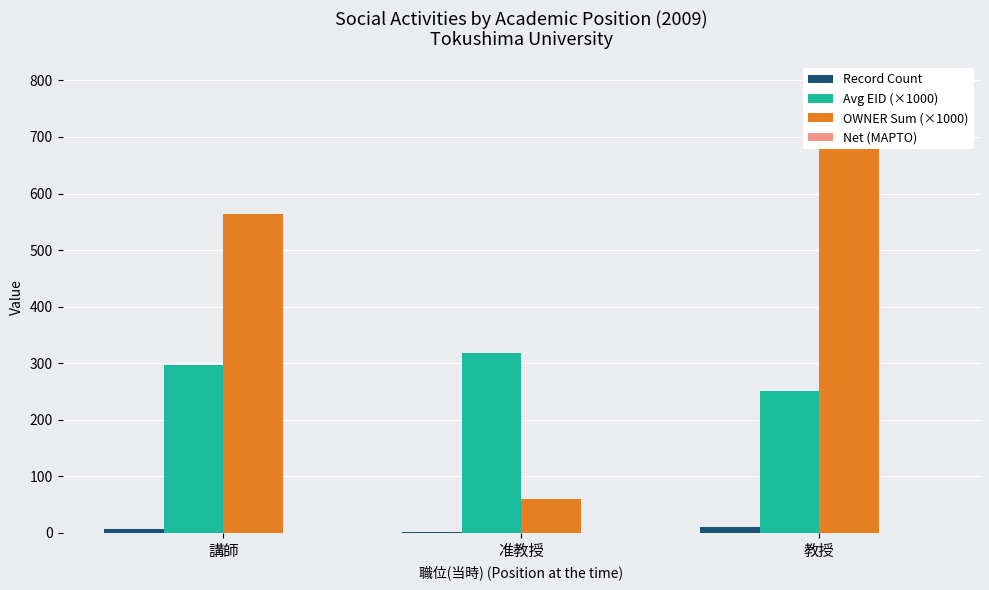

At which category is the sum across all series the highest?

教授